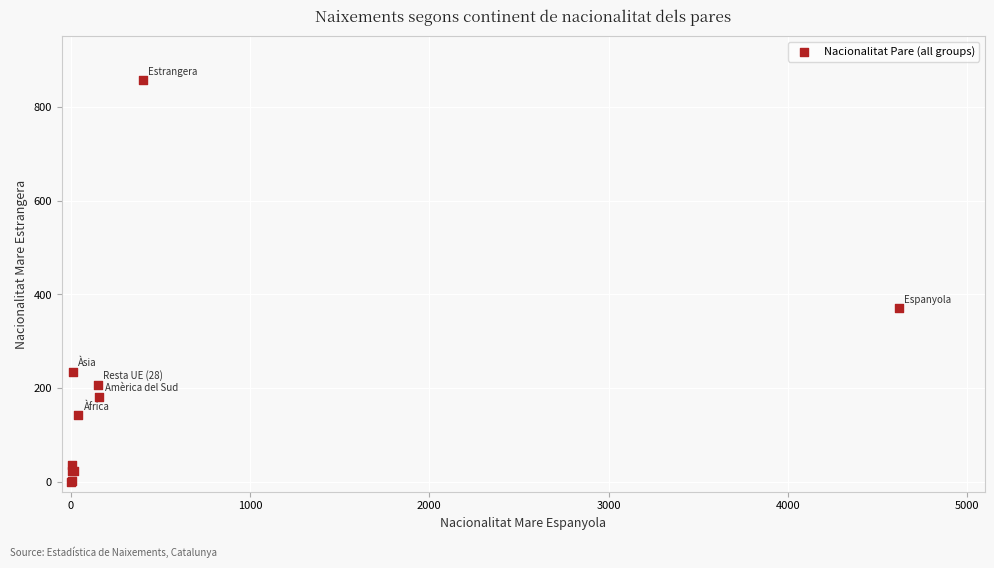

What Y value in the scatter plot is closest to 428?

371